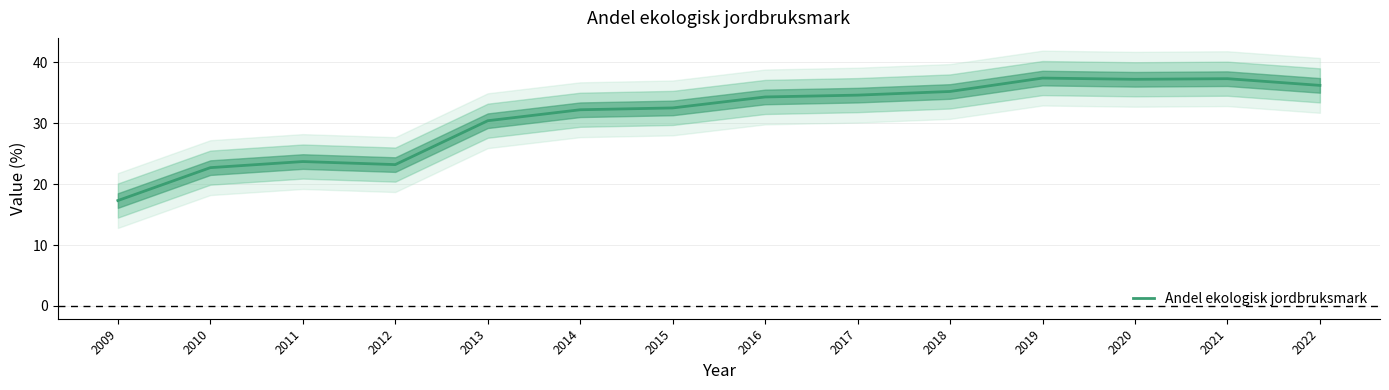

Reading left to right, transcribe all the data shown in this chart.

17.3	22.7	23.7	23.2	30.4	32.2	32.5	34.3	34.6	35.2	37.4	37.2	37.3	36.2